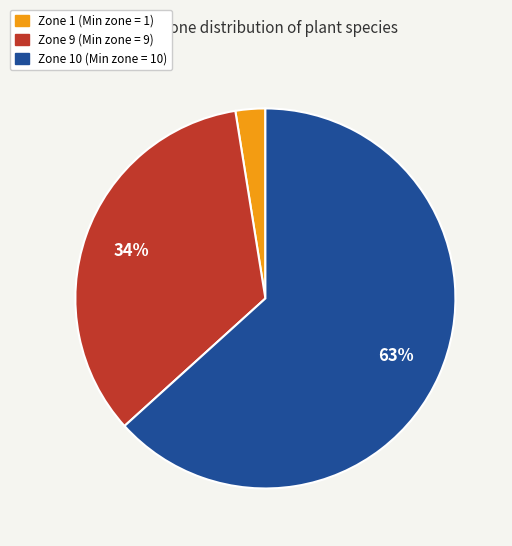

Is there any slice that represents more than half of the pie?

Yes